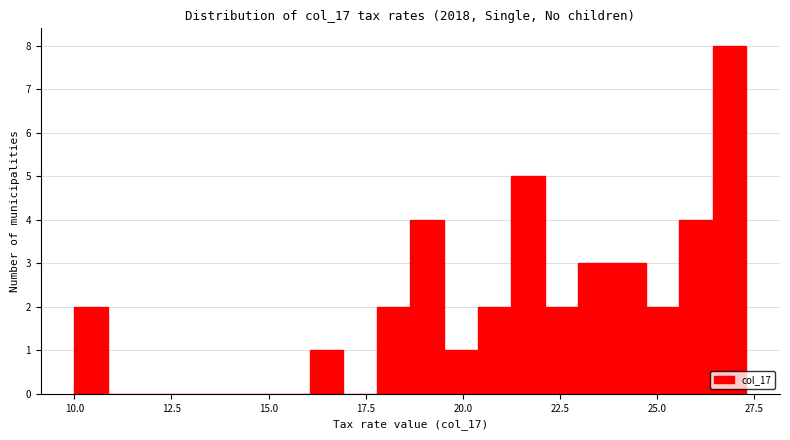

Around what value on the x-axis is the tallest bar? Give the approximate position of its centre, as read against the axis.

27.0